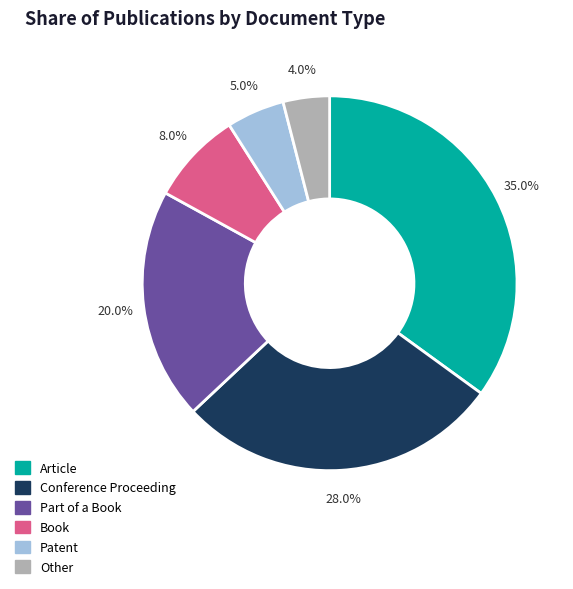

Which slice is the largest?

Article